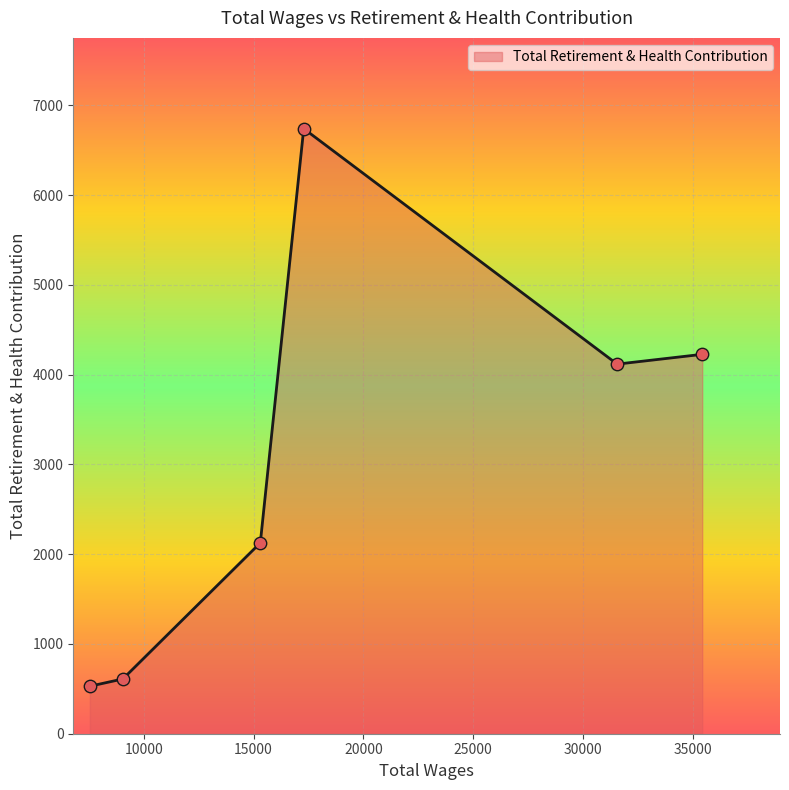

What is the maximum value shown in the chart?

6740